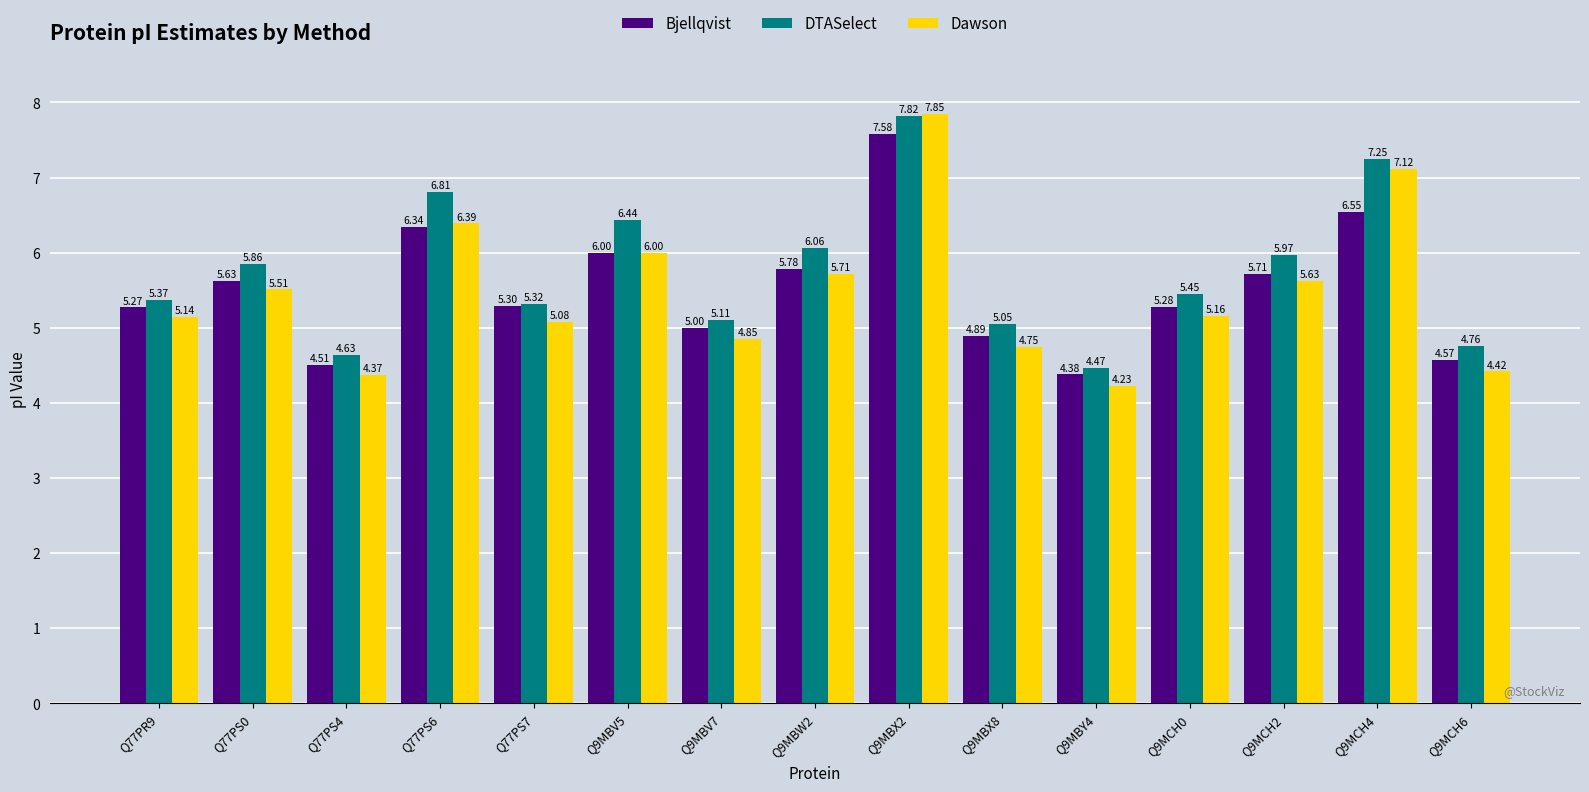

At which label is DTASelect closest to 6?

Q9MCH2